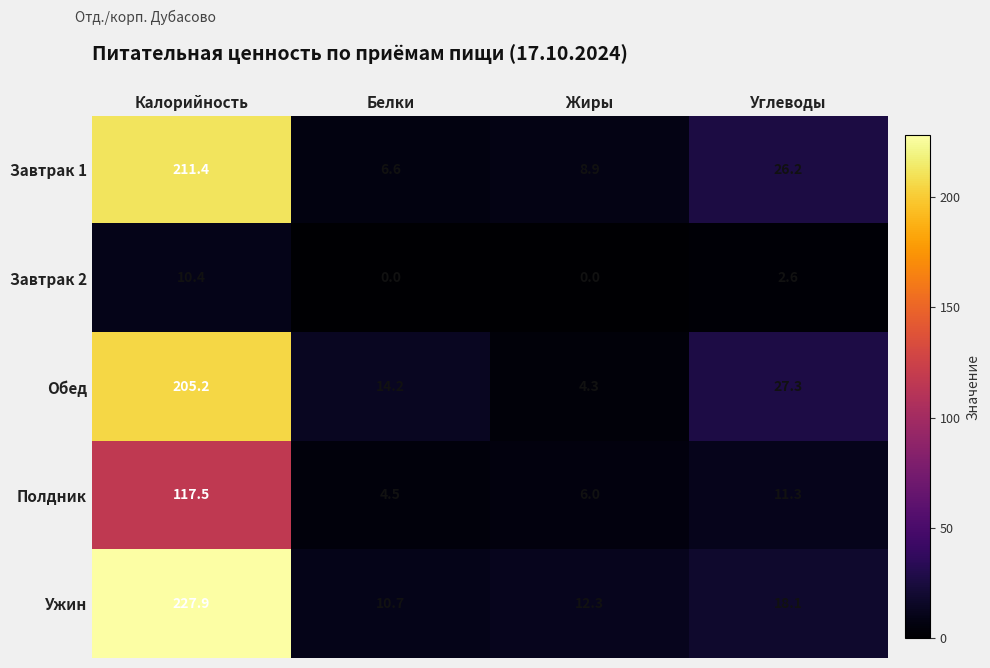

Rank the series at Углеводы from lowest to highest value.

Завтрак 2, Полдник, Ужин, Завтрак 1, Обед